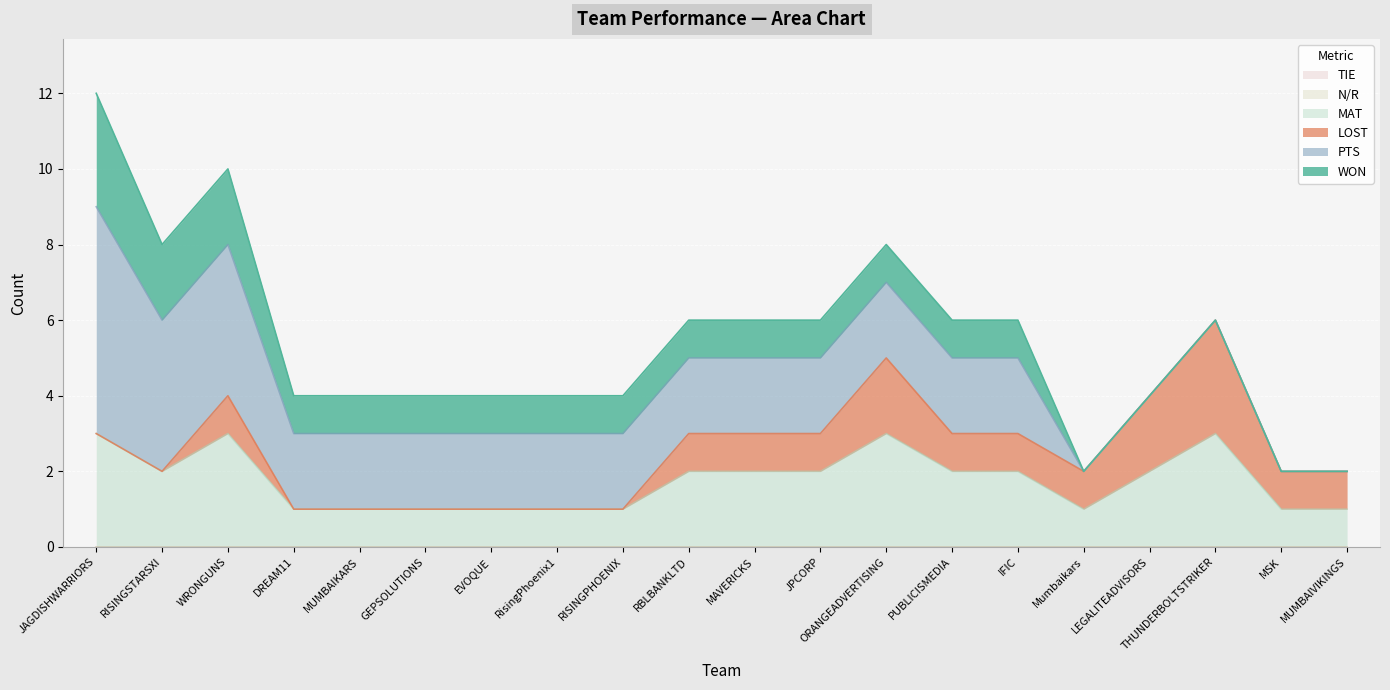

Reading left to right, extract all data points from this chart.

WON: 3	2	2	1	1	1	1	1	1	1	1	1	1	1	1	0	0	0	0	0
LOST: 0	0	1	0	0	0	0	0	0	1	1	1	2	1	1	1	2	3	1	1
PTS: 6	4	4	2	2	2	2	2	2	2	2	2	2	2	2	0	0	0	0	0
MAT: 3	2	3	1	1	1	1	1	1	2	2	2	3	2	2	1	2	3	1	1
N/R: 0	0	0	0	0	0	0	0	0	0	0	0	0	0	0	0	0	0	0	0
TIE: 0	0	0	0	0	0	0	0	0	0	0	0	0	0	0	0	0	0	0	0